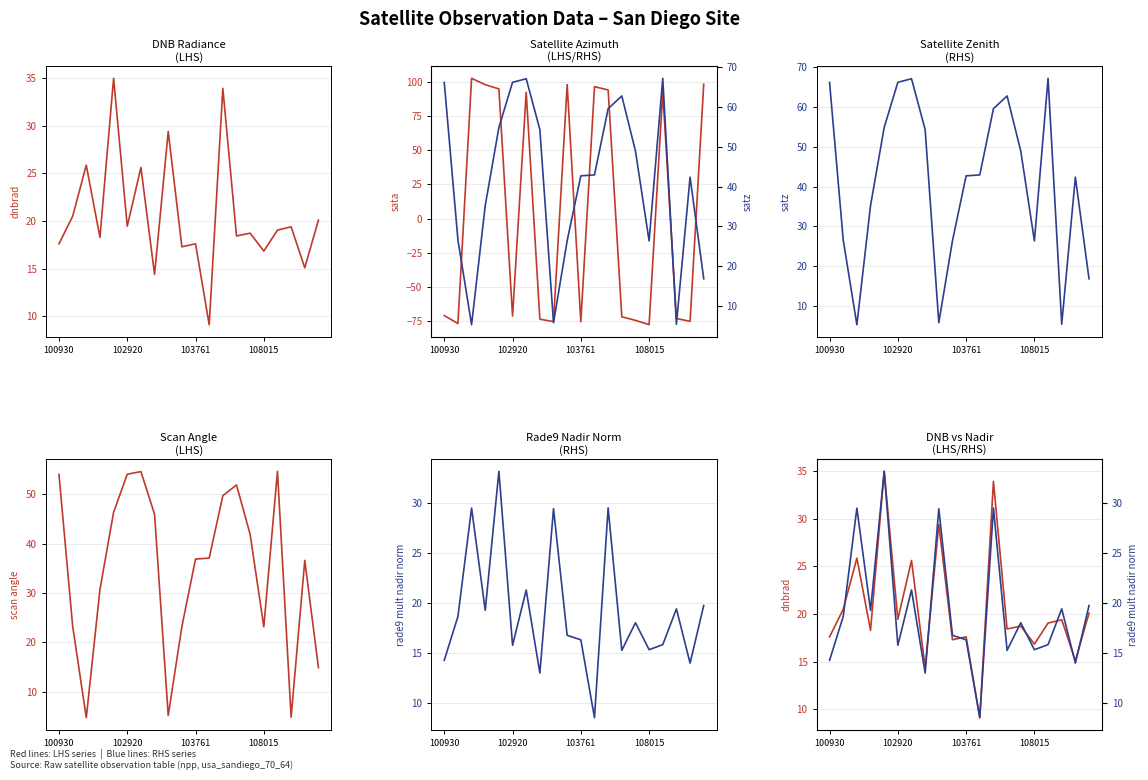

What is the smallest value displayed?

-77.4